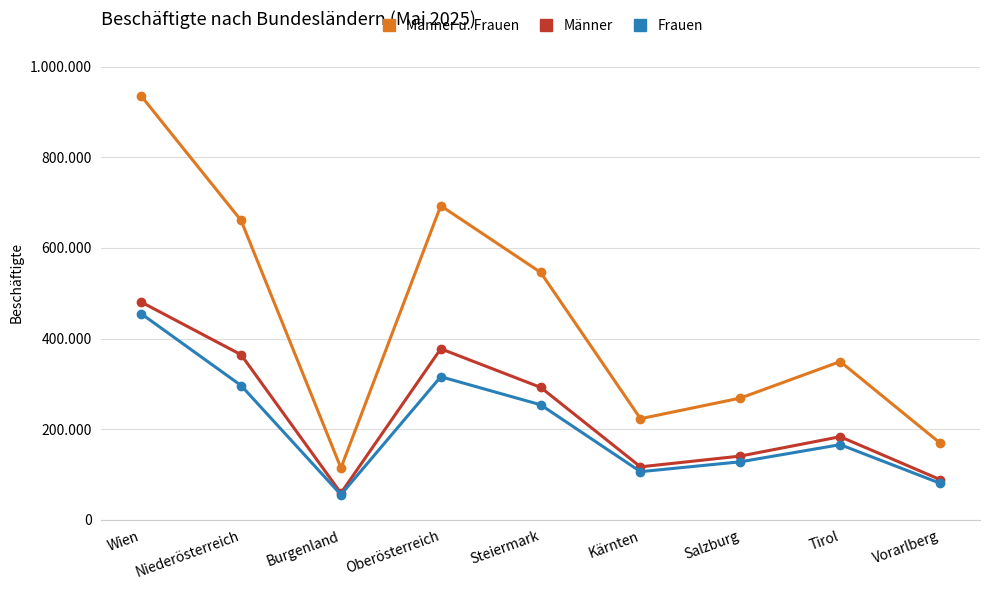

In Männer, how many points are lower than both neighbors (excluding endpoints)?

2